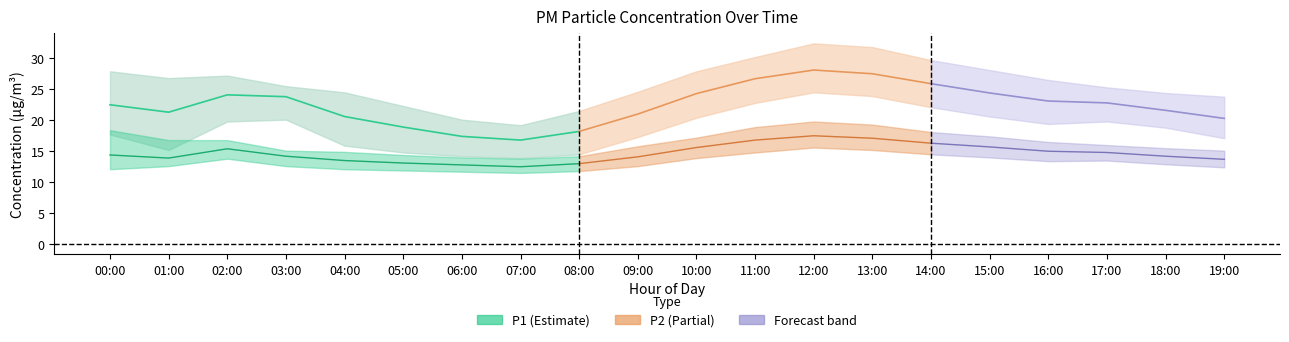

What is the approximate value of P1_lower at 02:00?

19.8